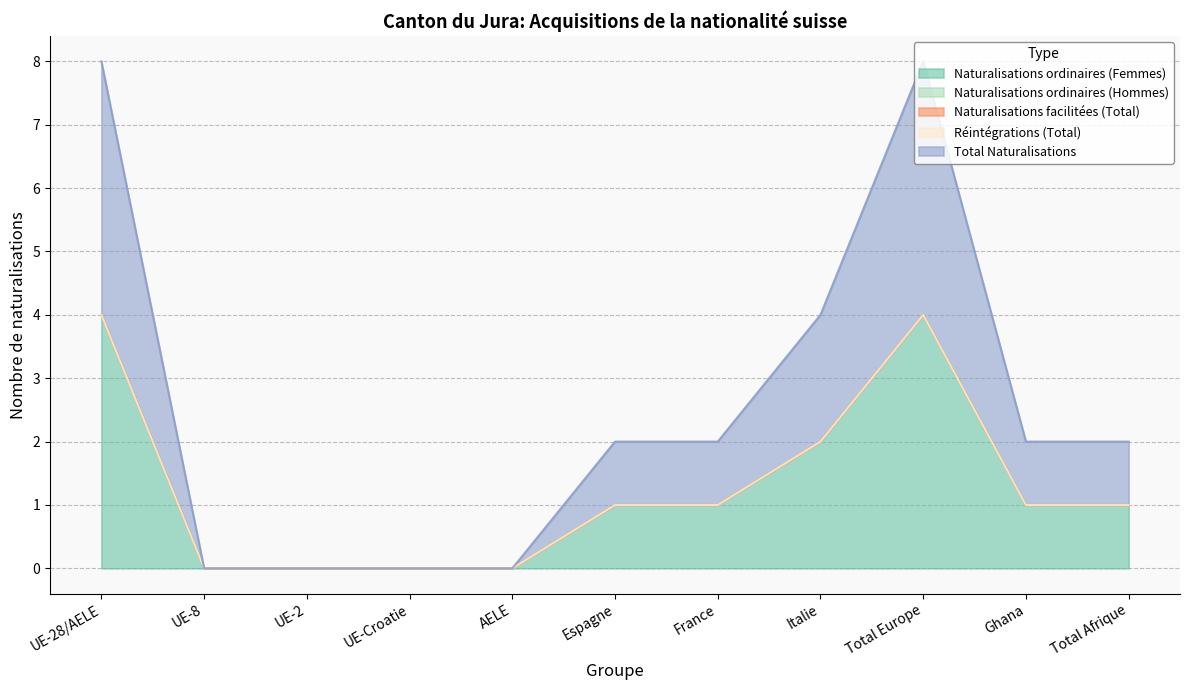

True or false: Naturalisations ordinaires (Femmes) has a value of 1 at France.

True